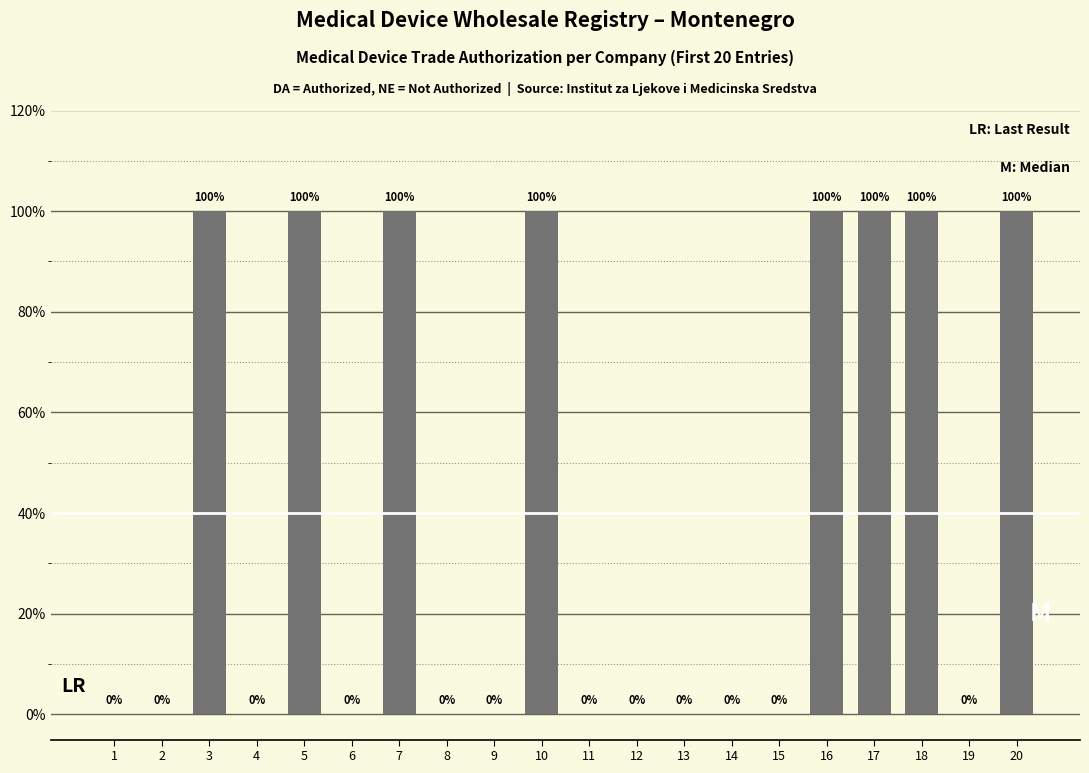

What is the greatest value displayed?

100